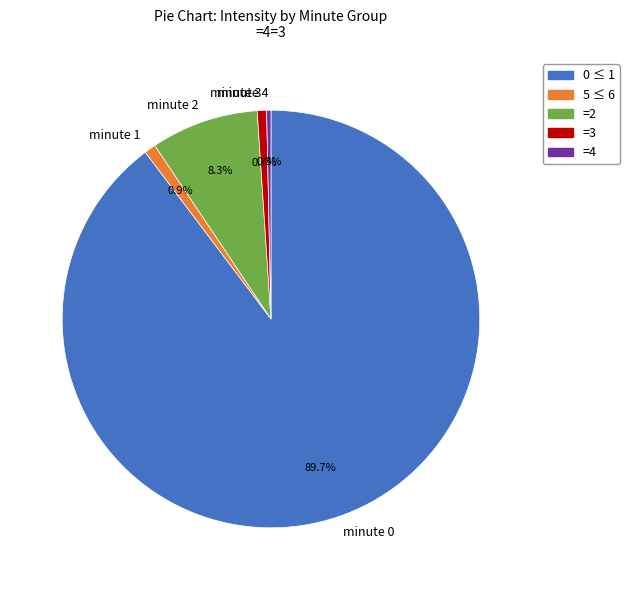

Is the sum of minute 0 and minute 4 greater than half?

Yes